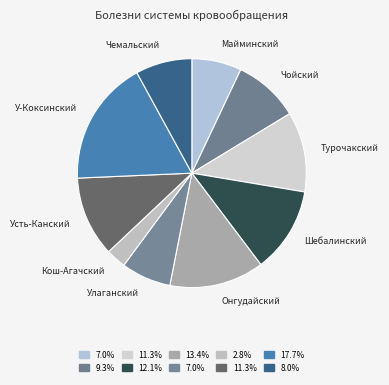

What is the smallest slice in the pie chart?

Кош-Агачский